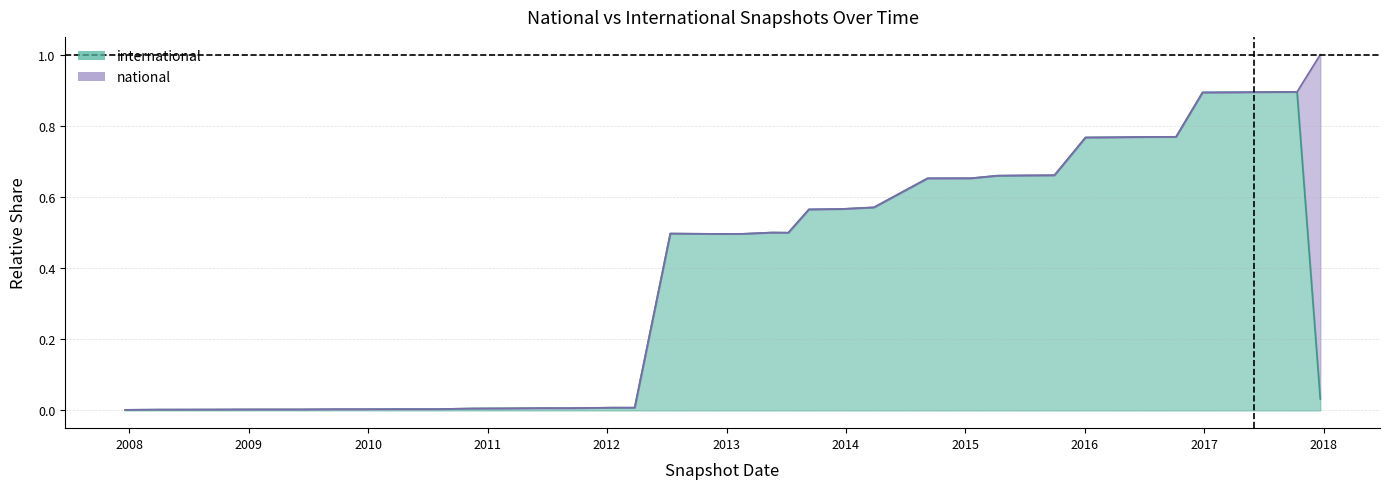

Reading left to right, extract all data points from this chart.

0.0	0.0	0.0	0.0	0.0	0.0	0.0	0.0	0.0	0.0	0.0	0.0	0.0	0.0	0.0	0.0	0.0	0.5	0.5	0.5	0.5	0.5	0.5	0.6	0.6	0.6	0.7	0.7	0.7	0.7	0.7	0.8	0.8	0.8	0.8	0.9	0.9	0.9	0.9	0.0